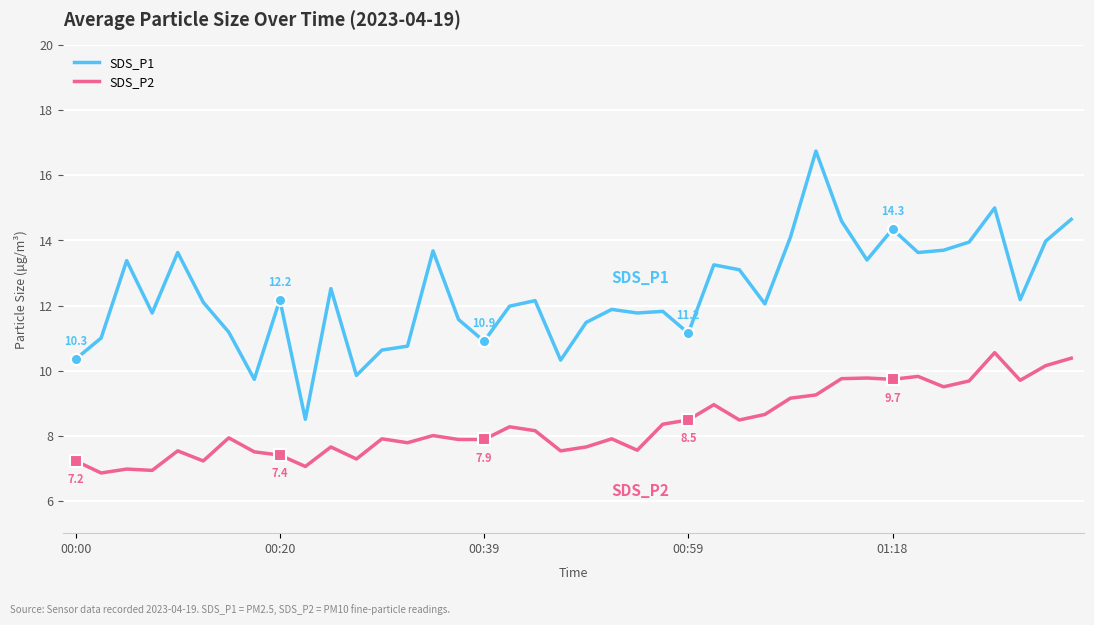

What is the difference between the maximum and minimum values in the SDS_P2 series?

3.7